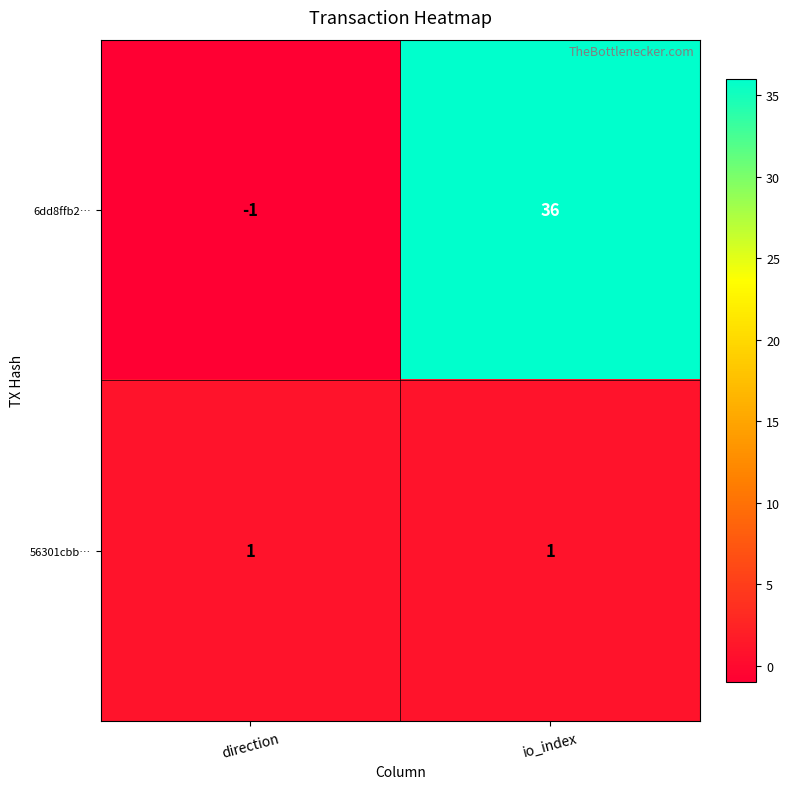

The 56301cbb… series shows 1 at io_index. True or false?

True